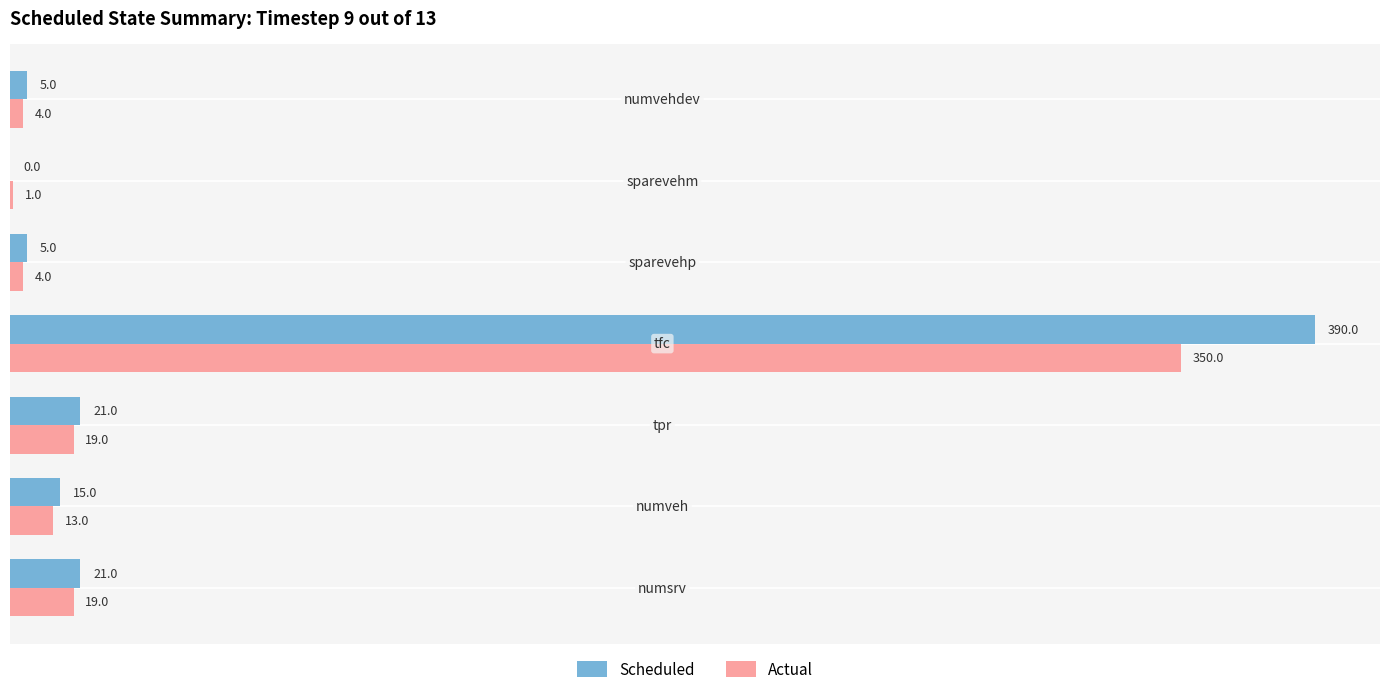

What is the highest value of the Scheduled series?

390